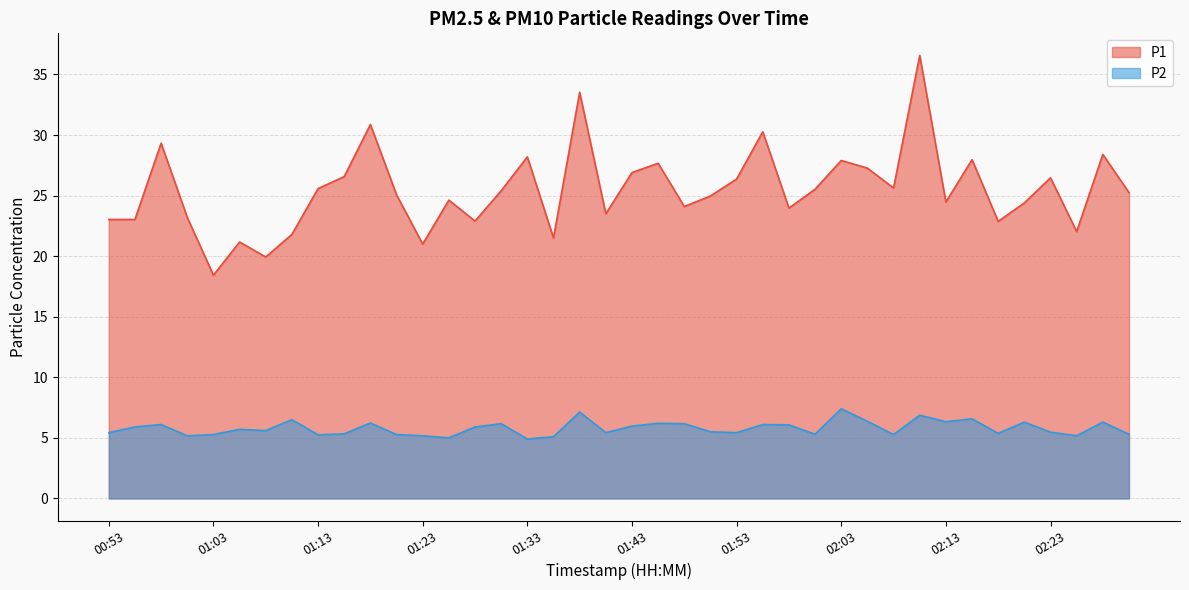

What is the total value across all series at 01:25?

29.6